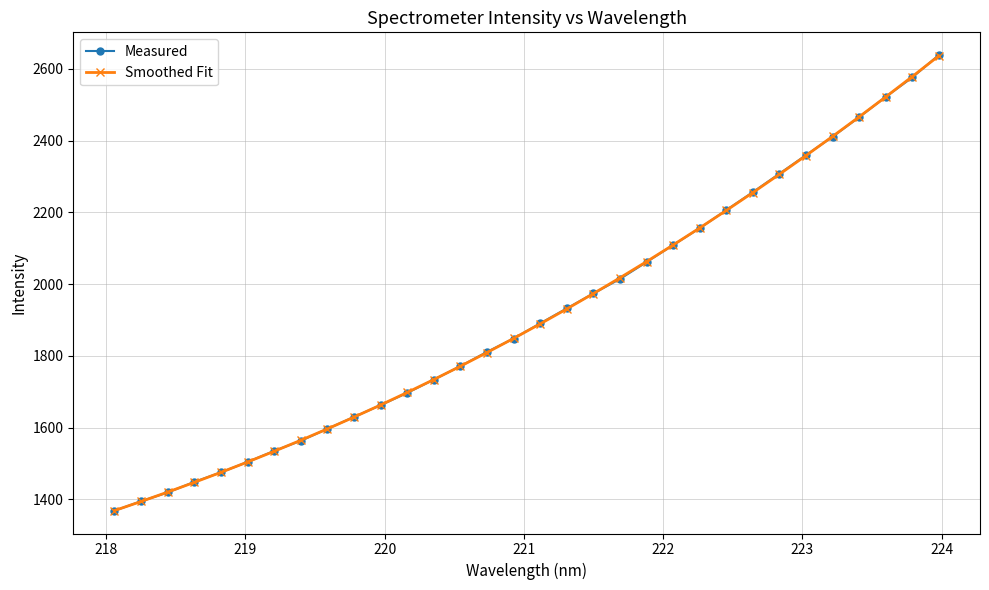

What is the maximum value shown in the chart?

2638.3